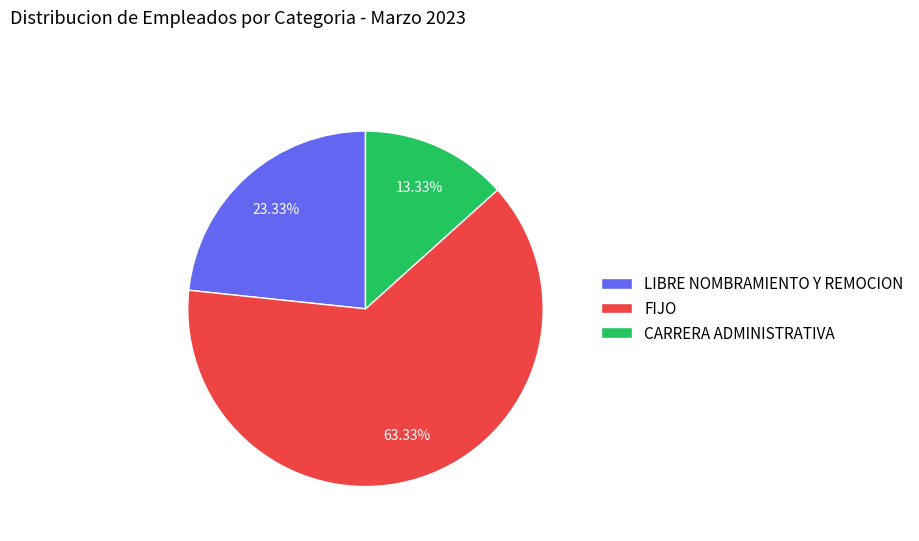

Rank the categories by value from lowest to highest.

CARRERA ADMINISTRATIVA, LIBRE NOMBRAMIENTO Y REMOCION, FIJO